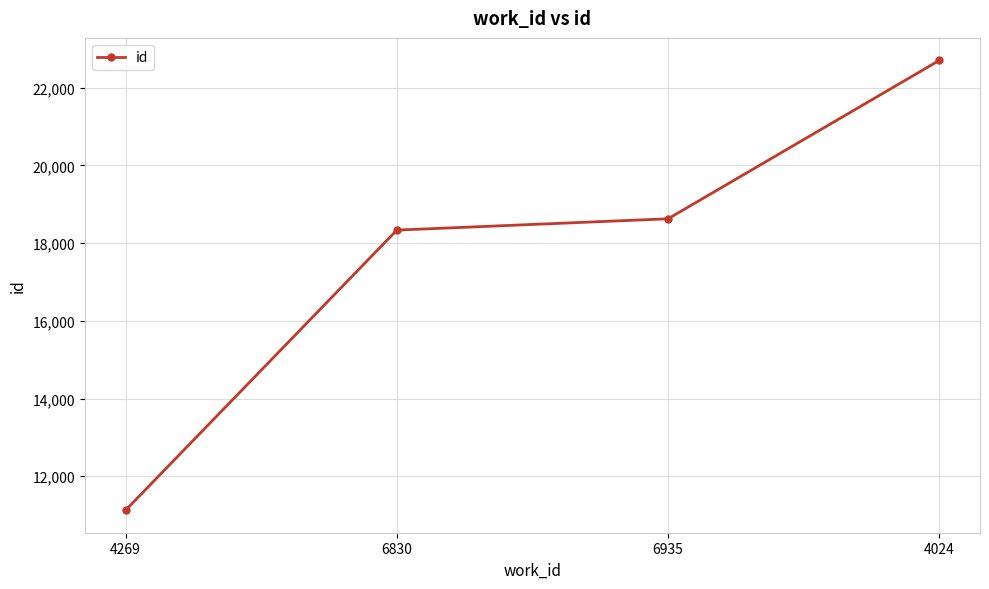

Reading left to right, extract all data points from this chart.

4269=11125	6830=18335	6935=18627	4024=22704